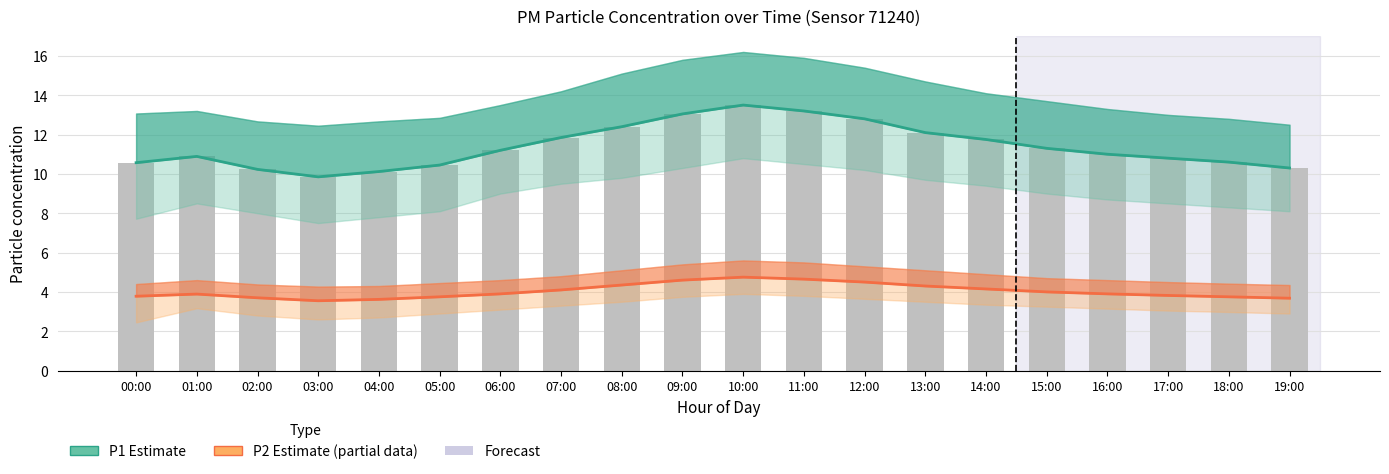

Which series has the largest total across all categories?

P1 Estimate